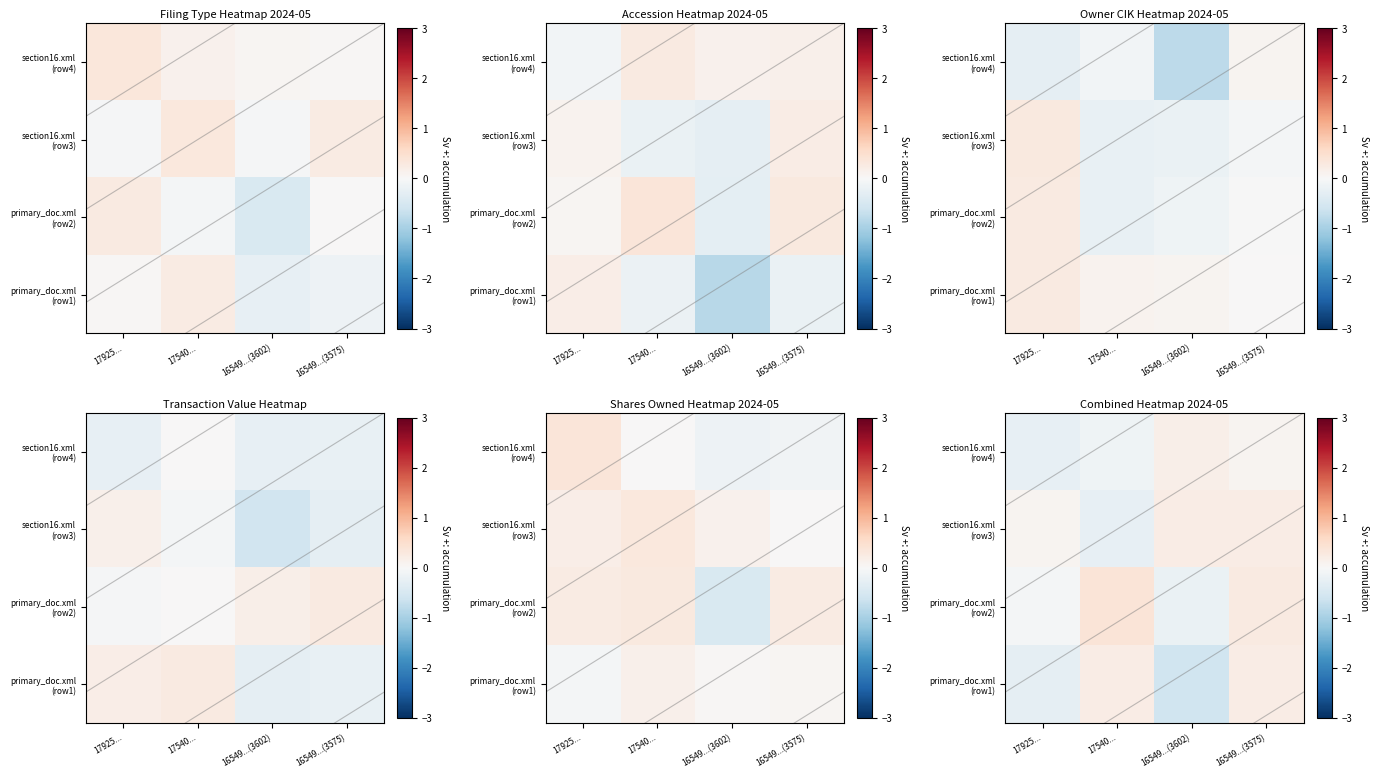

How many values in the row_3 series exceed 0?

2